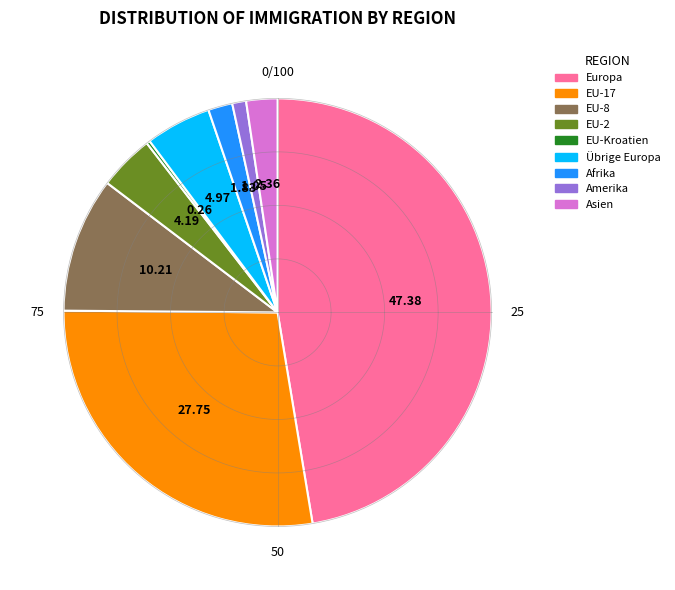

To the nearest percent, what portion does Asien represent?

2%